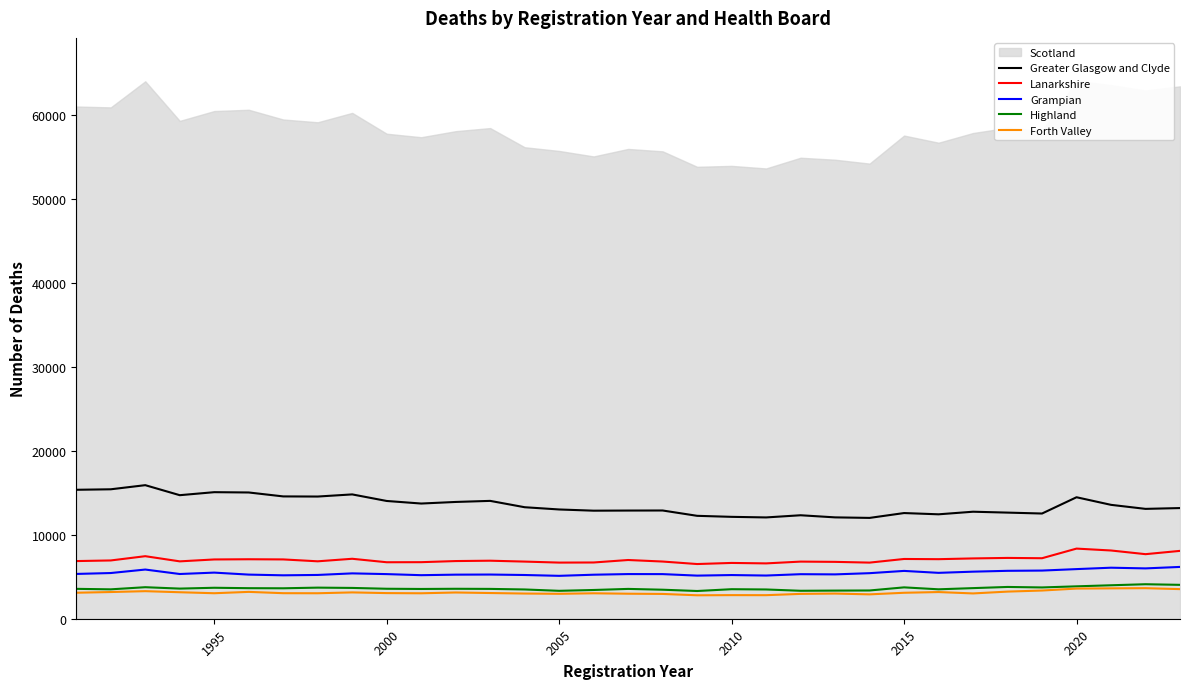

The Grampian series shows 8166 at 1995. True or false?

False